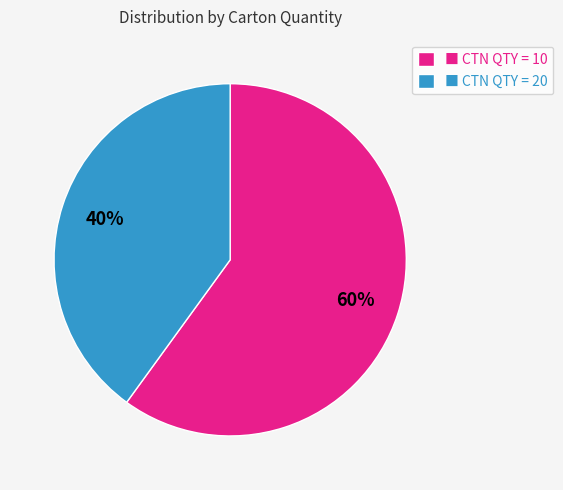

Which category has the smallest portion of the pie?

■ CTN QTY = 20